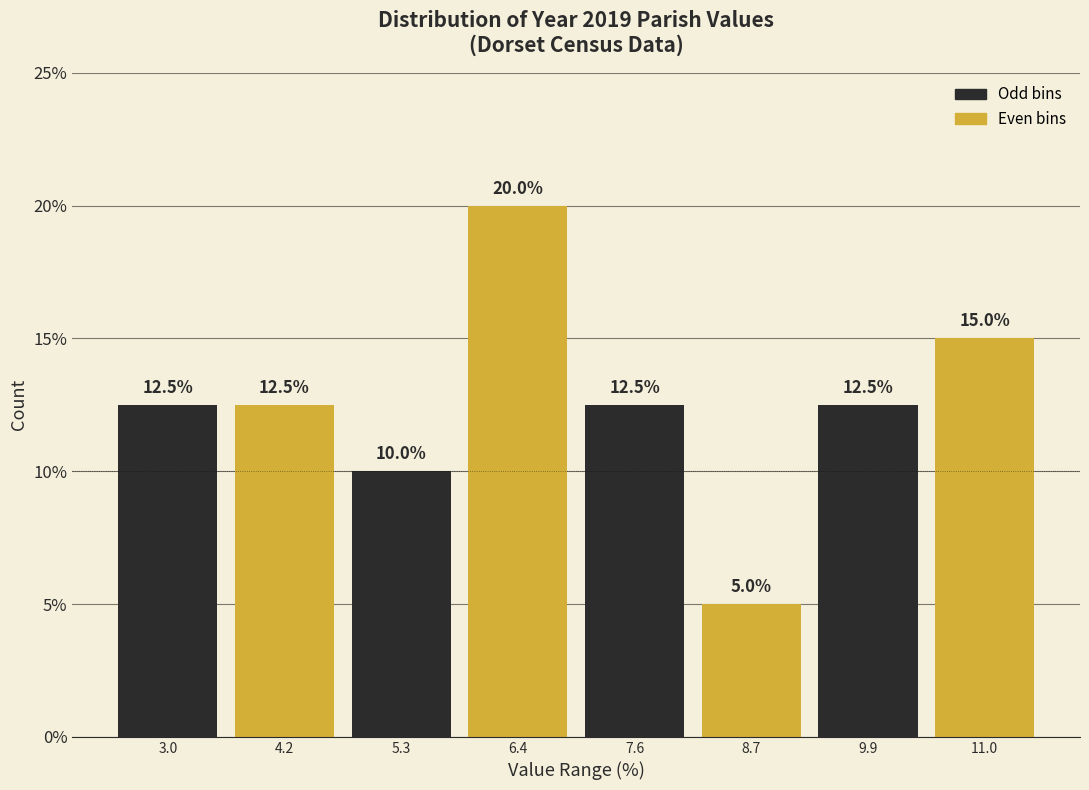

Reading left to right, transcribe this chart: for each bar, give the range it covers on the x-axis and its height. The bar edges are not printed on the chart, so give them approximately, as read against the axis.

2.4 to 3.6: 12.5
3.6 to 4.8: 12.5
4.8 to 5.8: 10.0
5.8 to 7.0: 20.0
7.0 to 8.2: 12.5
8.2 to 9.2: 5.0
9.2 to 10.4: 12.5
10.4 to 11.6: 15.0